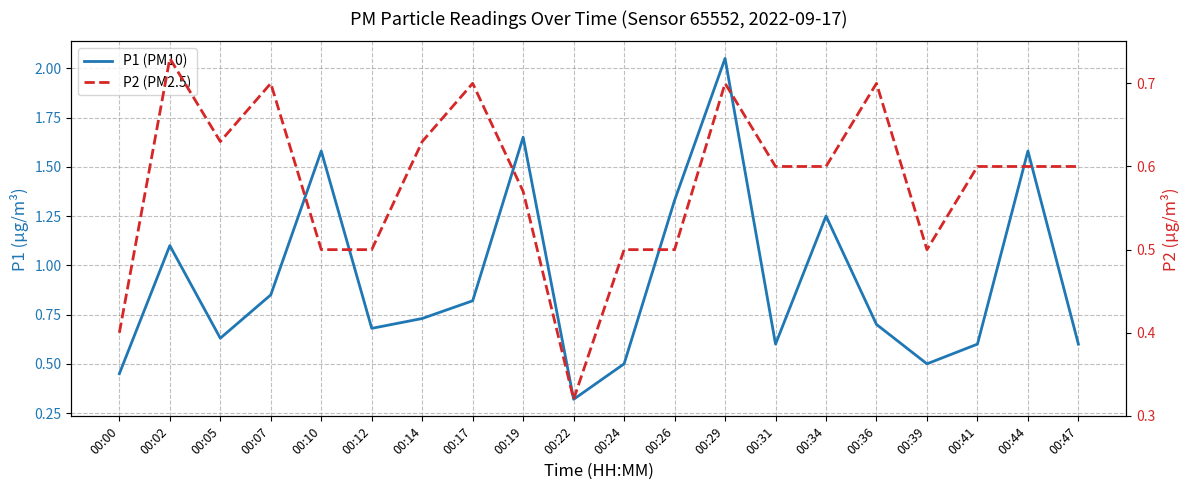

Reading right to left, list all the values displayed in this chart.

P1 (PM10): 00:47=0.6	00:44=1.6	00:41=0.6	00:39=0.5	00:36=0.7	00:34=1.2	00:31=0.6	00:29=2.0	00:26=1.3	00:24=0.5	00:22=0.3	00:19=1.6	00:17=0.8	00:14=0.7	00:12=0.7	00:10=1.6	00:07=0.8	00:05=0.6	00:02=1.1	00:00=0.5
P2 (PM2.5): 00:47=0.6	00:44=0.6	00:41=0.6	00:39=0.5	00:36=0.7	00:34=0.6	00:31=0.6	00:29=0.7	00:26=0.5	00:24=0.5	00:22=0.3	00:19=0.6	00:17=0.7	00:14=0.6	00:12=0.5	00:10=0.5	00:07=0.7	00:05=0.6	00:02=0.7	00:00=0.4